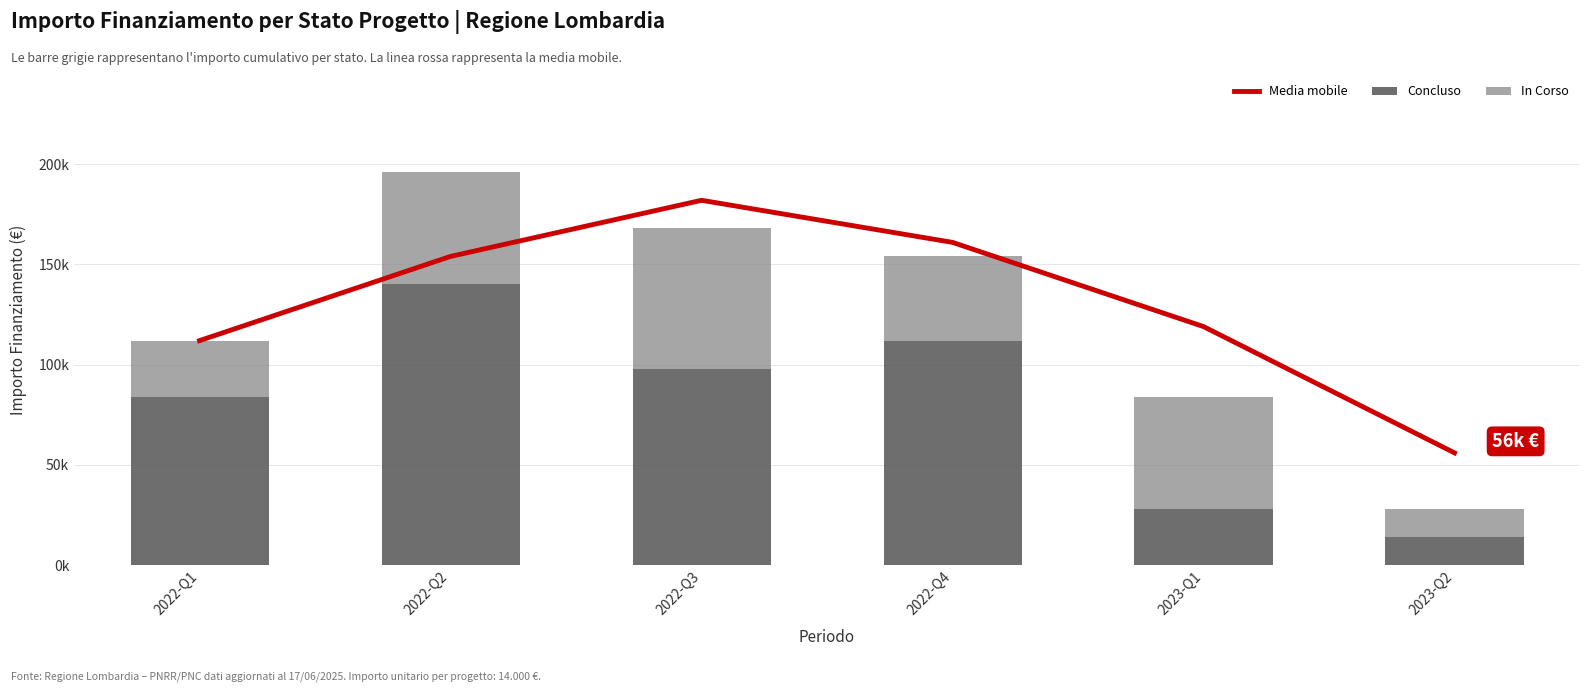

Count the number of categories in the chart.

6